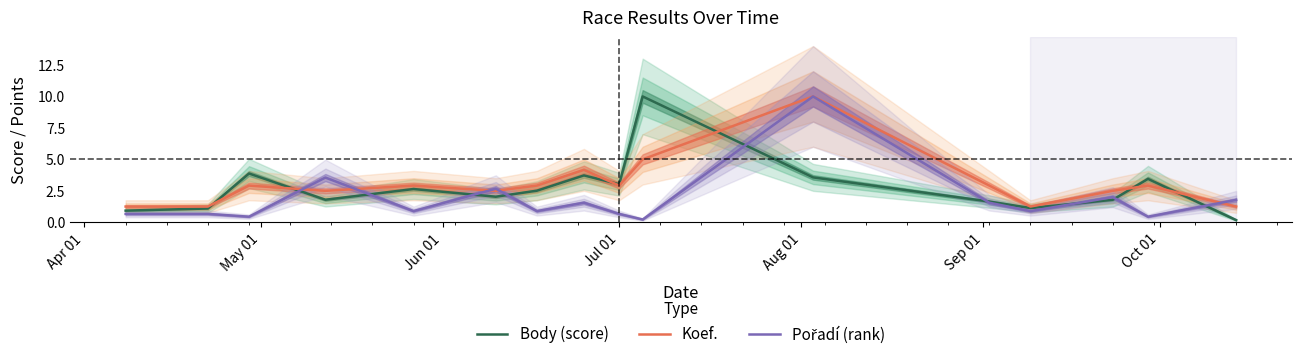

How many interior local valleys does the Pořadí (rank) series have?

6